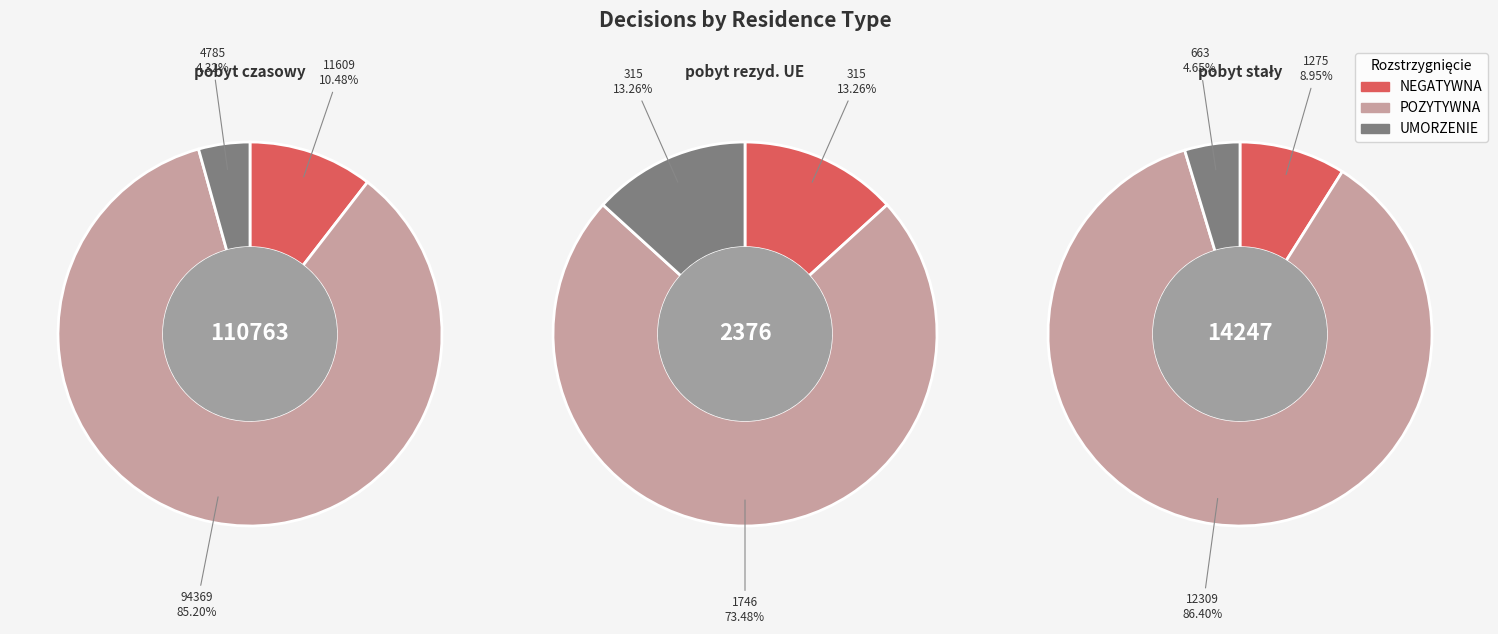

What percentage do POZYTYWNA and NEGATYWNA together represent?

95.7%